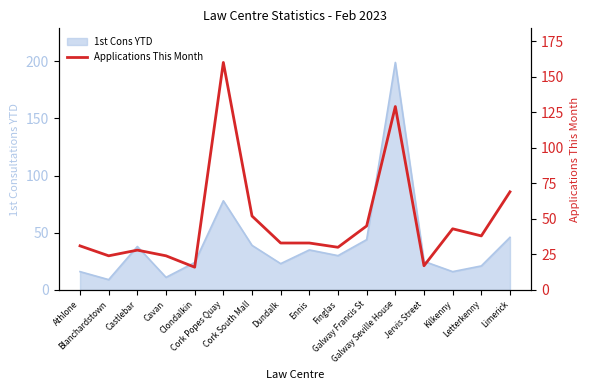

Which label corresponds to the largest value in the chart?

Cork Popes Quay